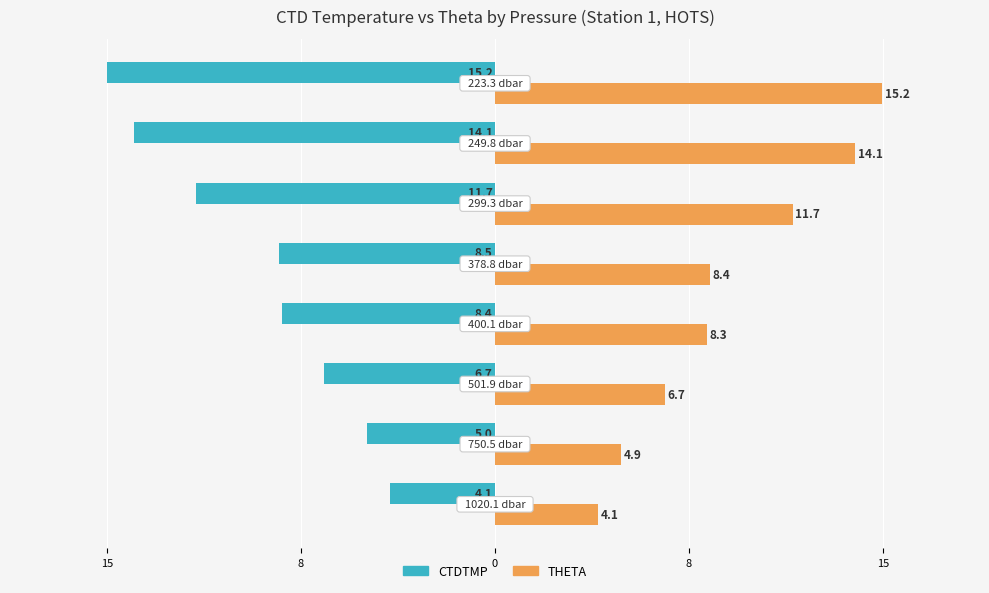

What is the difference between the maximum and minimum values in the CTDTMP series?

11.1